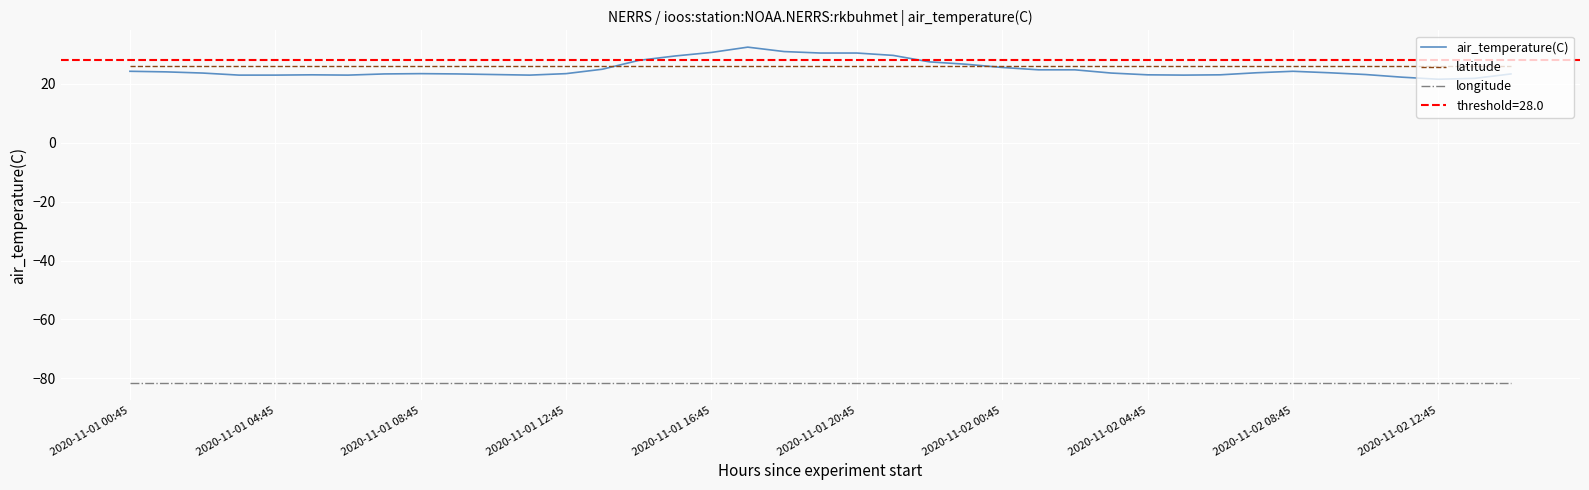

True or false: latitude and longitude intersect in this chart.

False